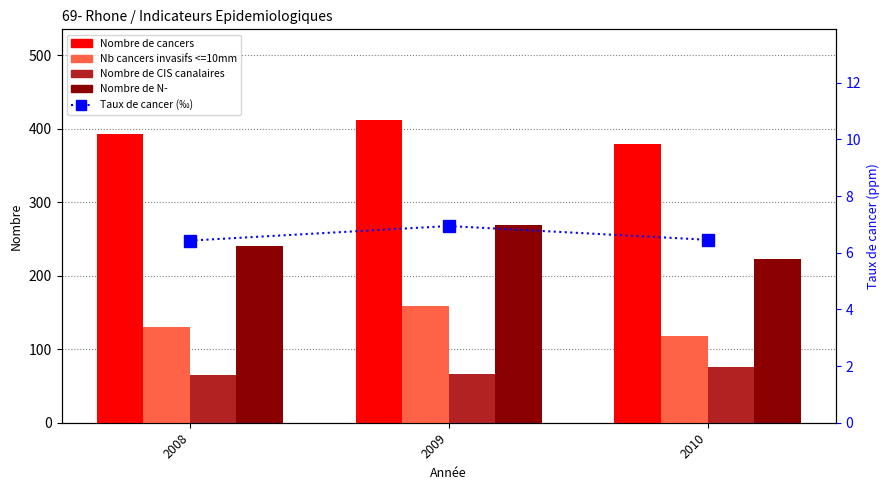

Does the chart contain stacked bars?

No